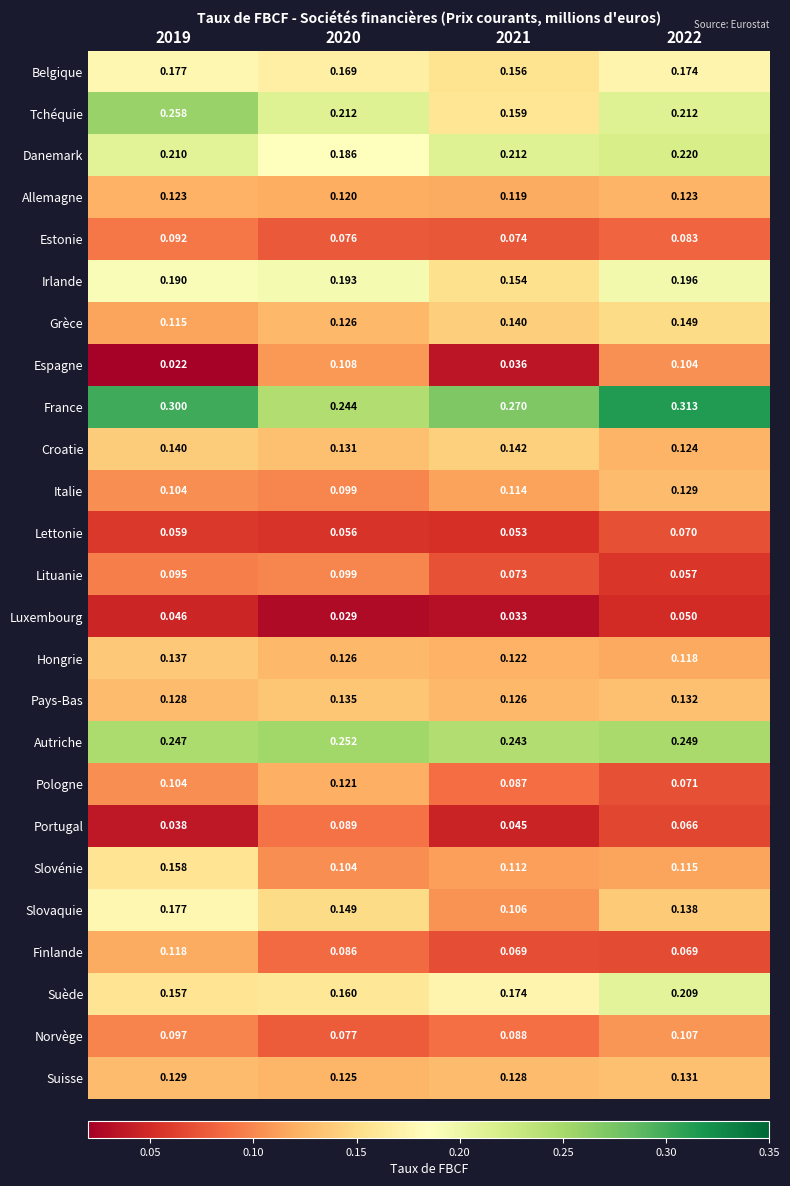

Count the number of categories in the chart.

4